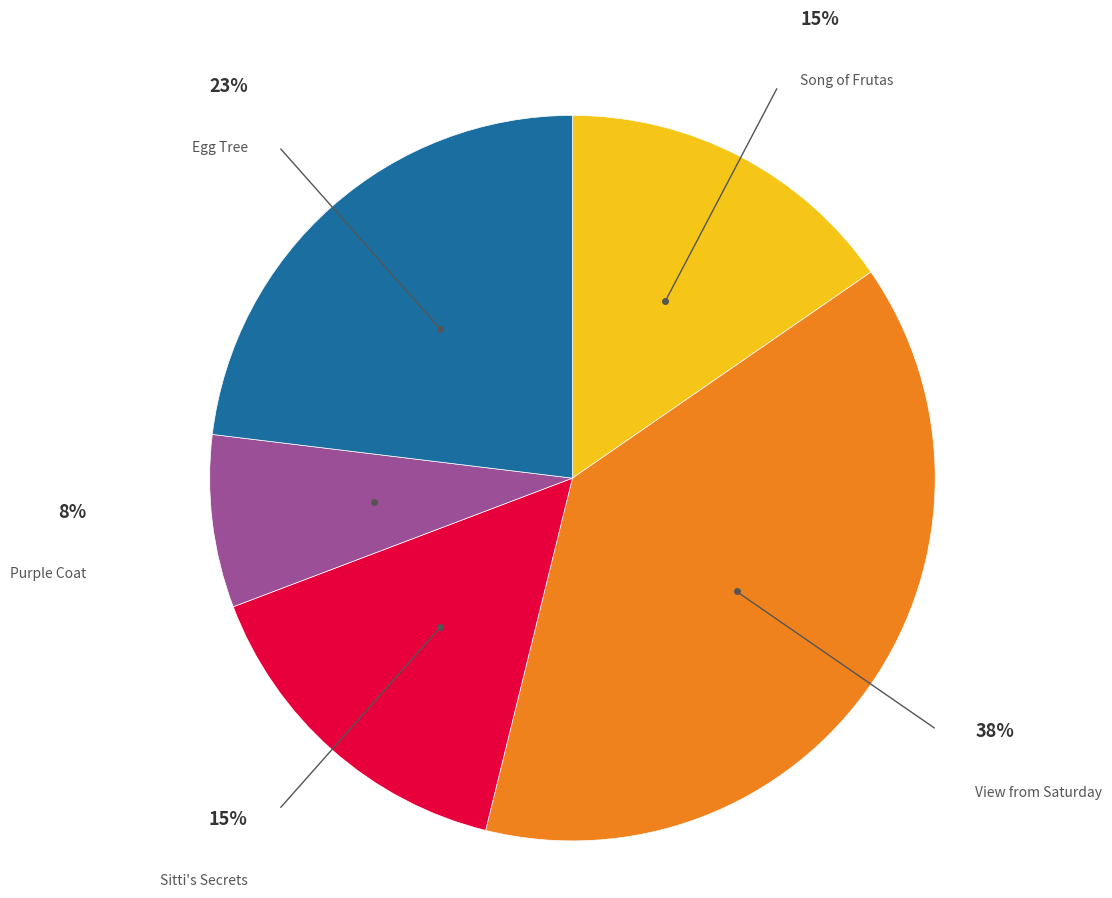

To the nearest percent, what is the average slice percentage?

20%